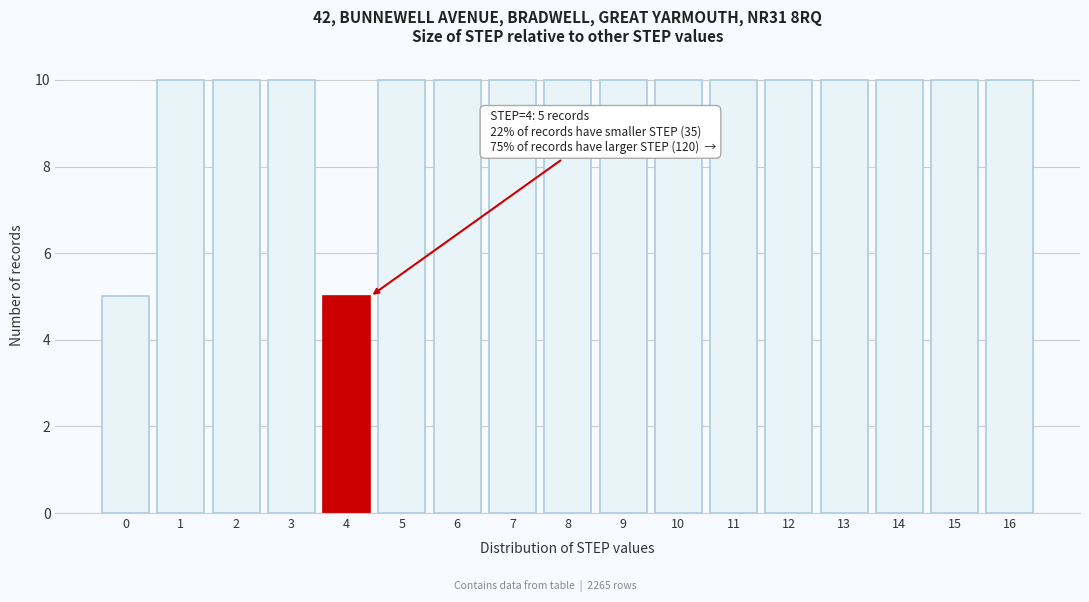

Reading left to right, what are all the values shown in this chart?

5	10	10	10	5	10	10	10	10	10	10	10	10	10	10	10	10